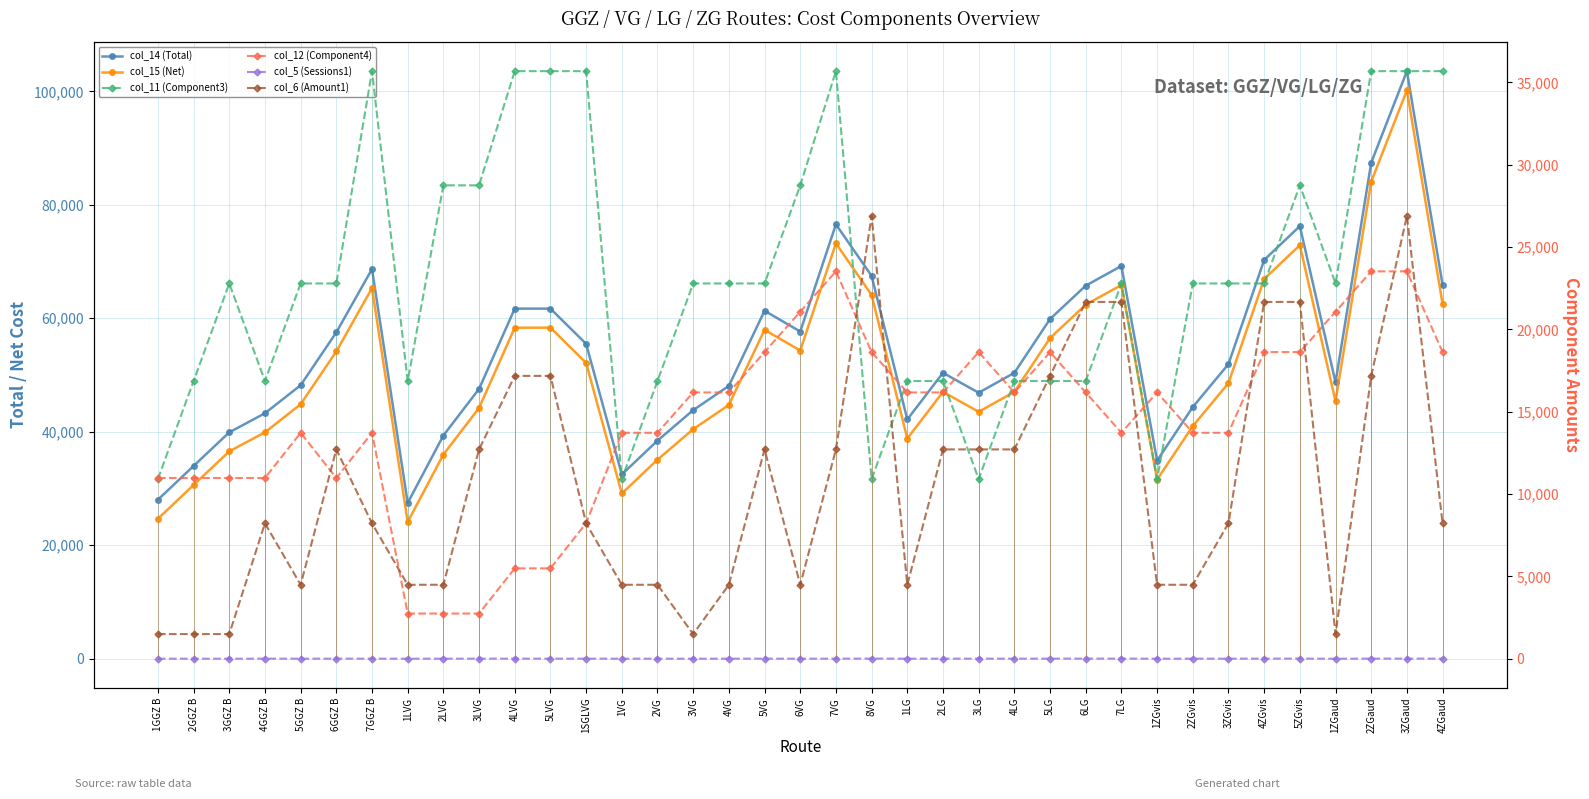

The value of col_11 (Component3) at 5LG is 16866. True or false?

True